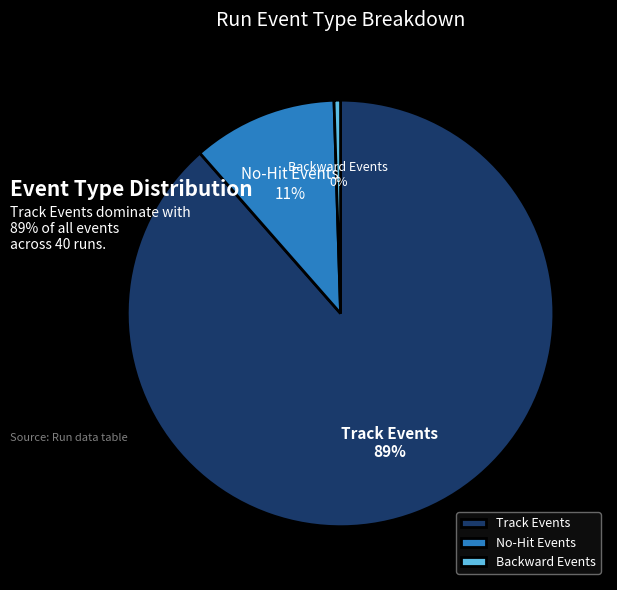

How many segments does this pie chart have?

3